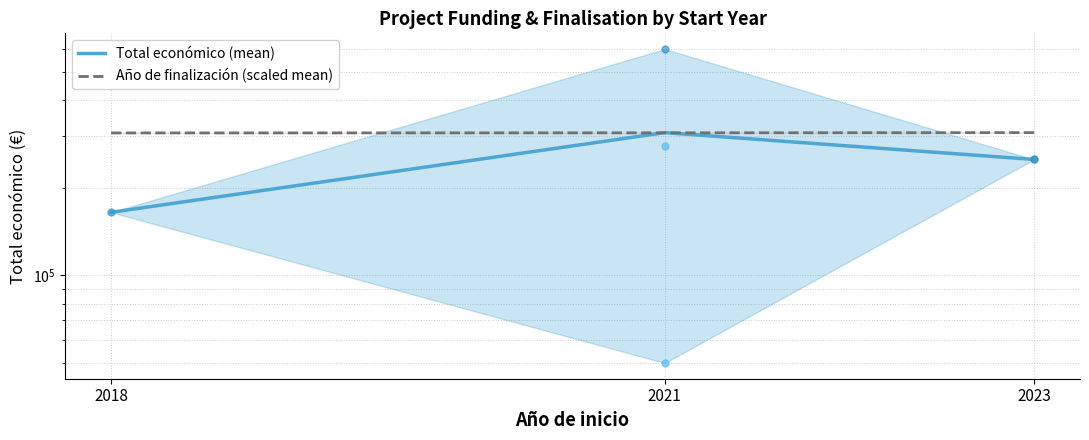

Rank the series at 2018 from lowest to highest value.

Total económico (mean), Año de finalización (scaled mean)